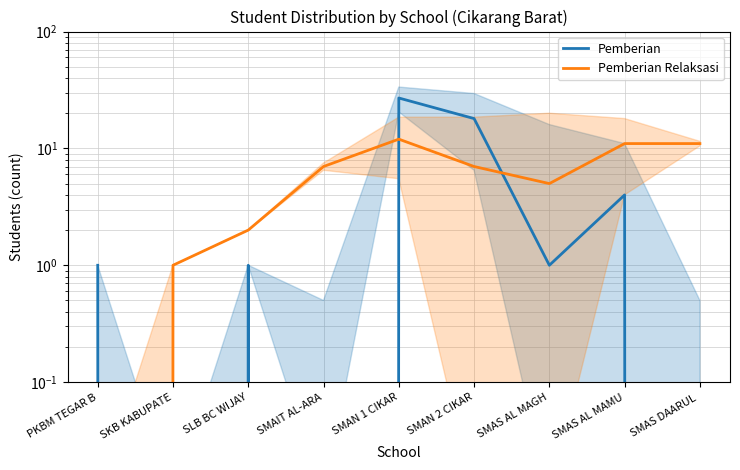

At how many categories does at least one series exceed 9?

4